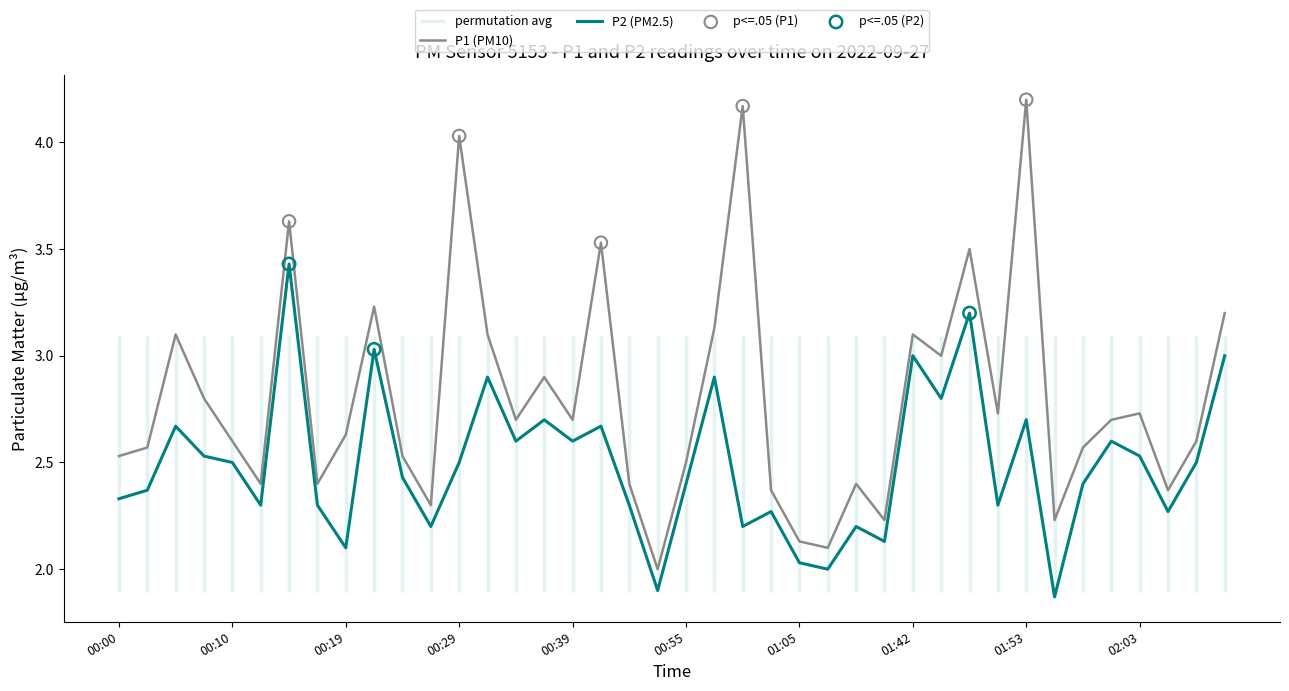

Is it true that P2 (PM2.5) equals 3.0 at 01:42?

True